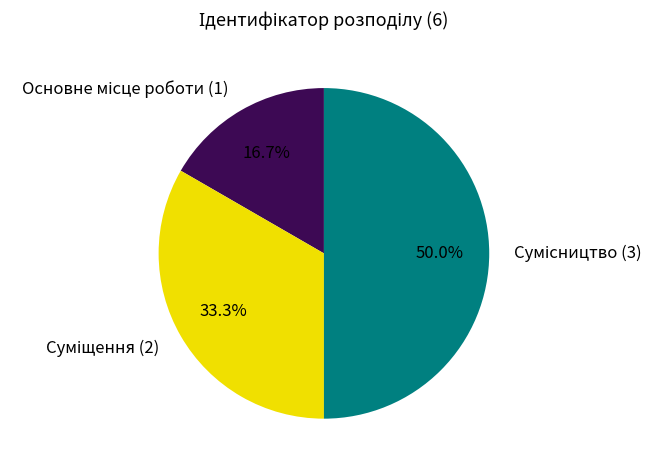

Combined, do Основне місце роботи and Суміщення account for over 50%?

No